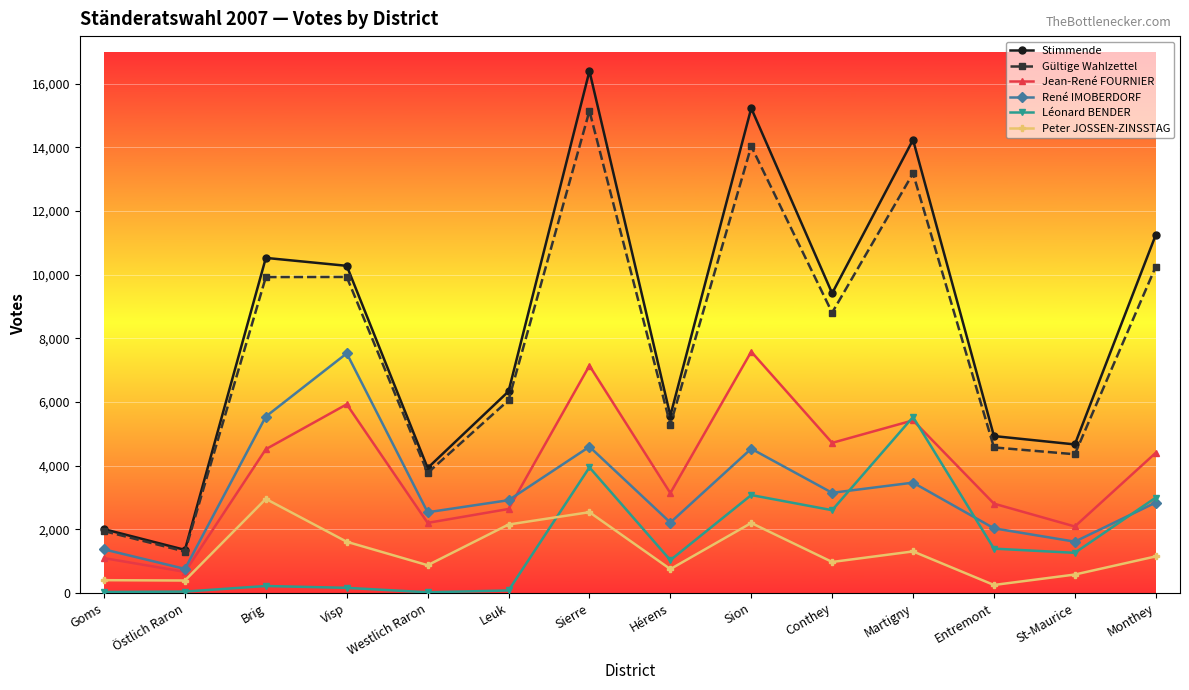

What is the label of the 1st point from the left?

Goms